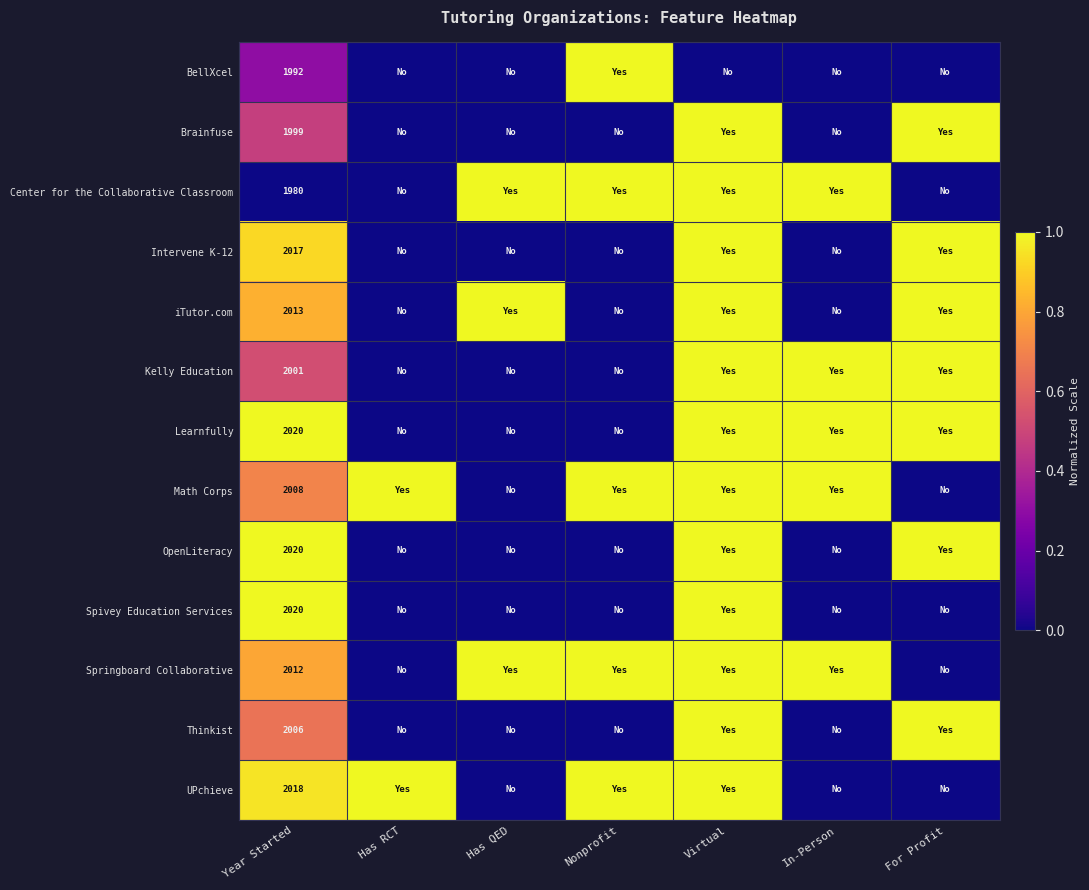

What is the difference between the iTutor.com values at Has RCT and Year Started?

0.8